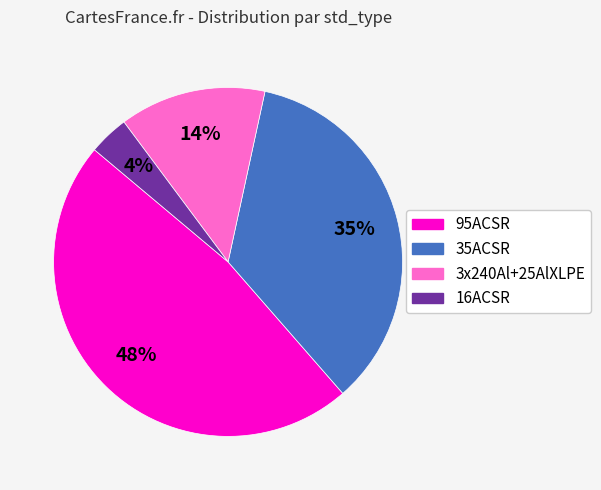

Does 95ACSR represent more than half of the total?

No